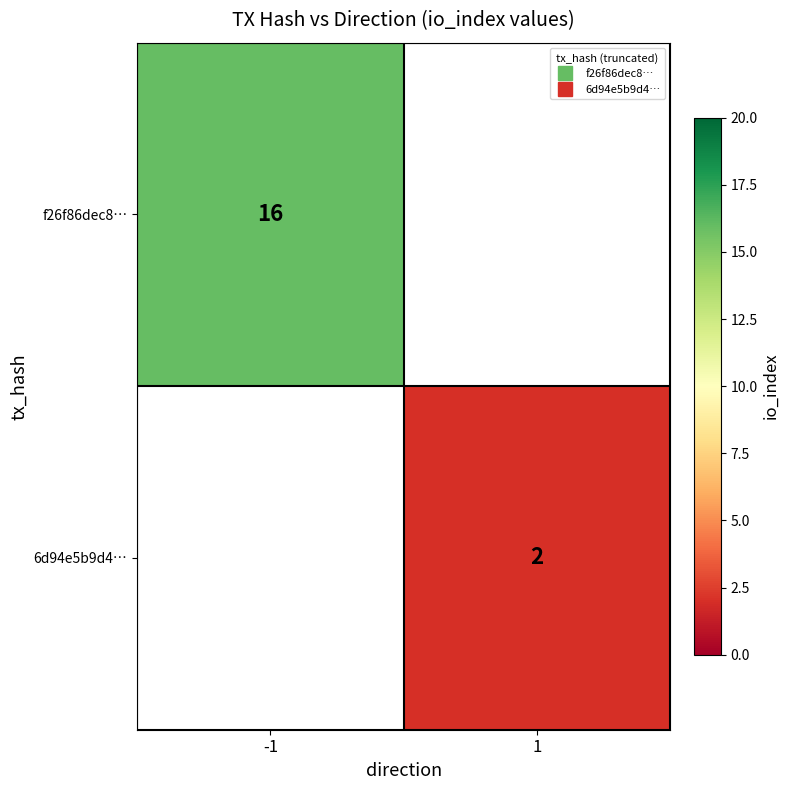

What is the maximum value shown in the chart?

16.0